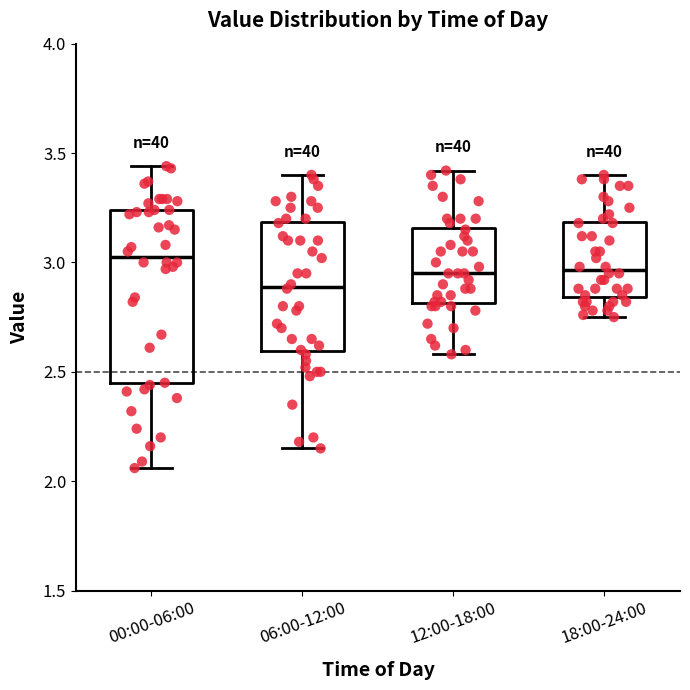

Reading left to right, read every box against the y-axis: the position of its median line, the range the box covers, and the ends of its whiskers. The values are not printed on the chart, so give them approximately, as read against the axis.

00:00-06:00: median 3.05, box 2.45 to 3.25, whiskers 2.05 to 3.45
06:00-12:00: median 2.90, box 2.60 to 3.20, whiskers 2.15 to 3.40
12:00-18:00: median 2.95, box 2.80 to 3.15, whiskers 2.60 to 3.40
18:00-24:00: median 2.95, box 2.85 to 3.20, whiskers 2.75 to 3.40